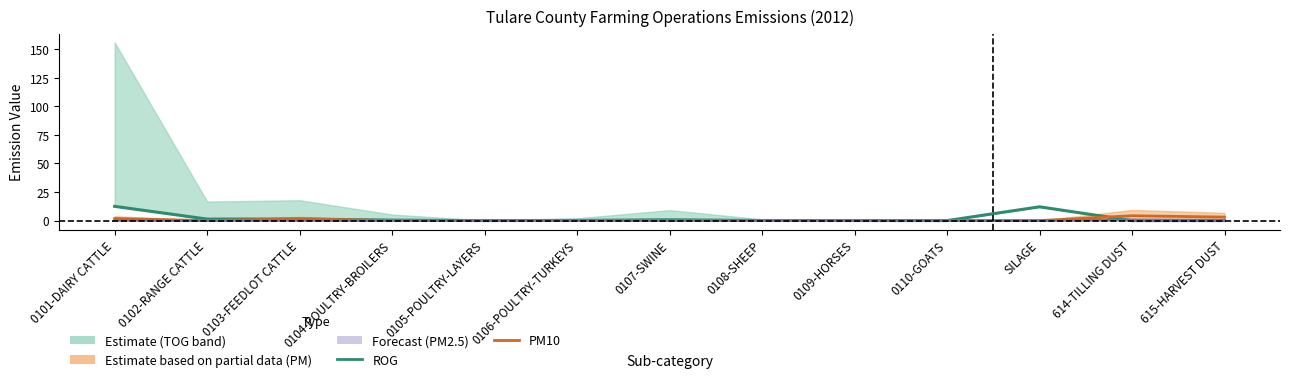

Read the ROG value at SILAGE.

12.1